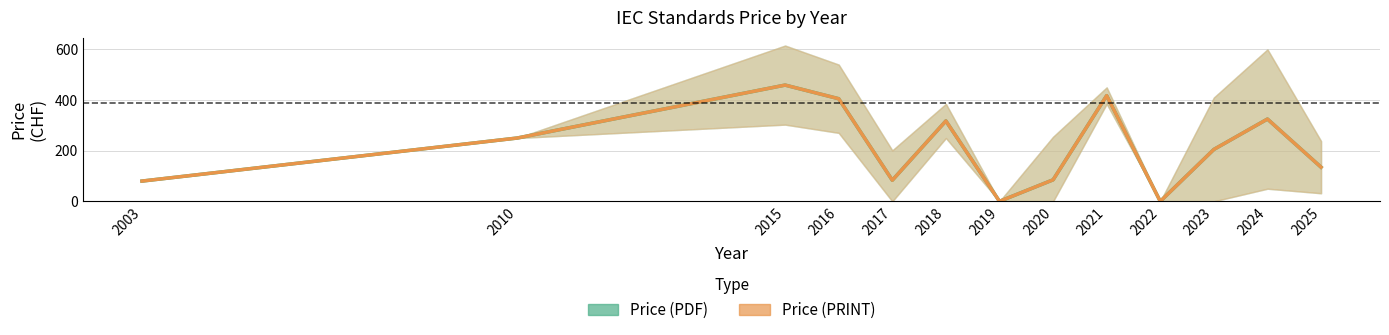

What is the difference between the maximum and second lowest values in the Price (PDF) series?

459.1